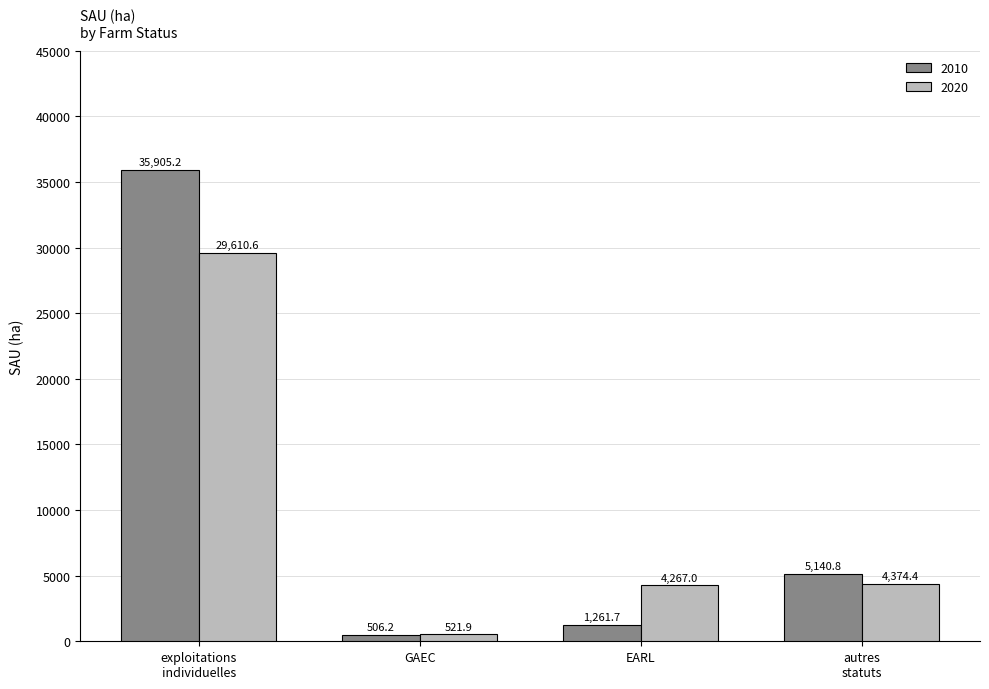

Does the chart contain stacked bars?

No